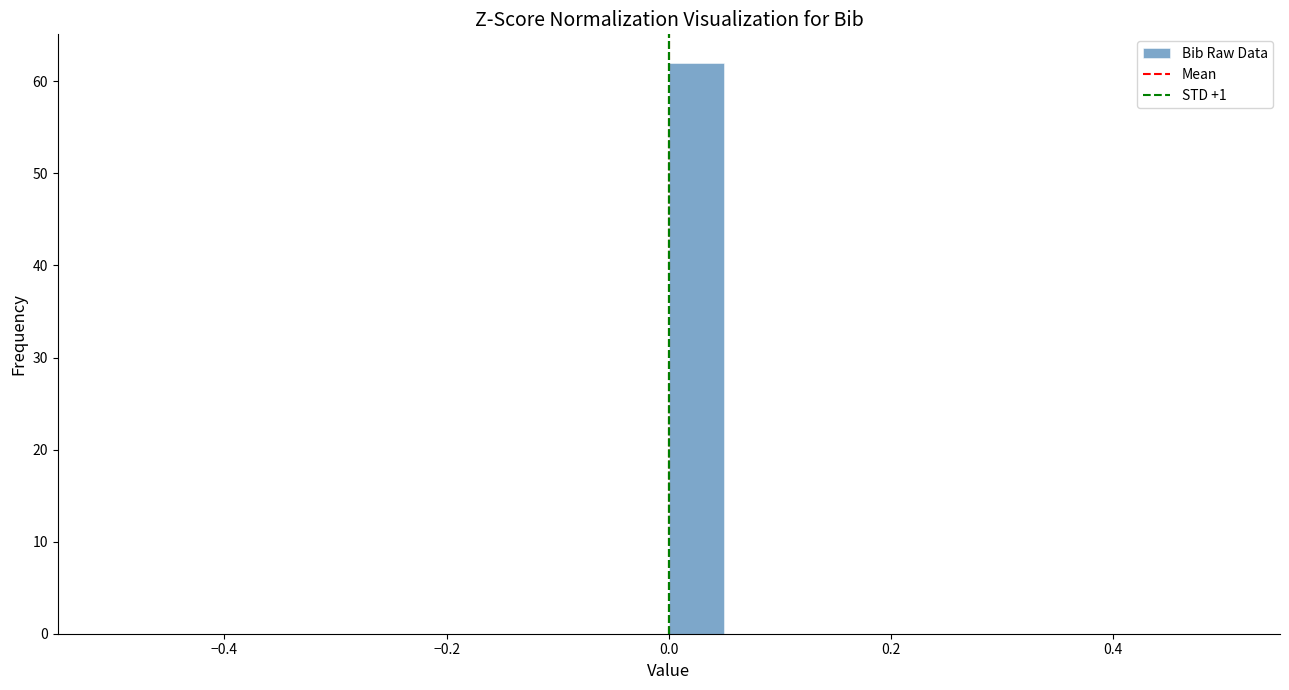

Around what value on the x-axis is the tallest bar? Give the approximate position of its centre, as read against the axis.

0.02